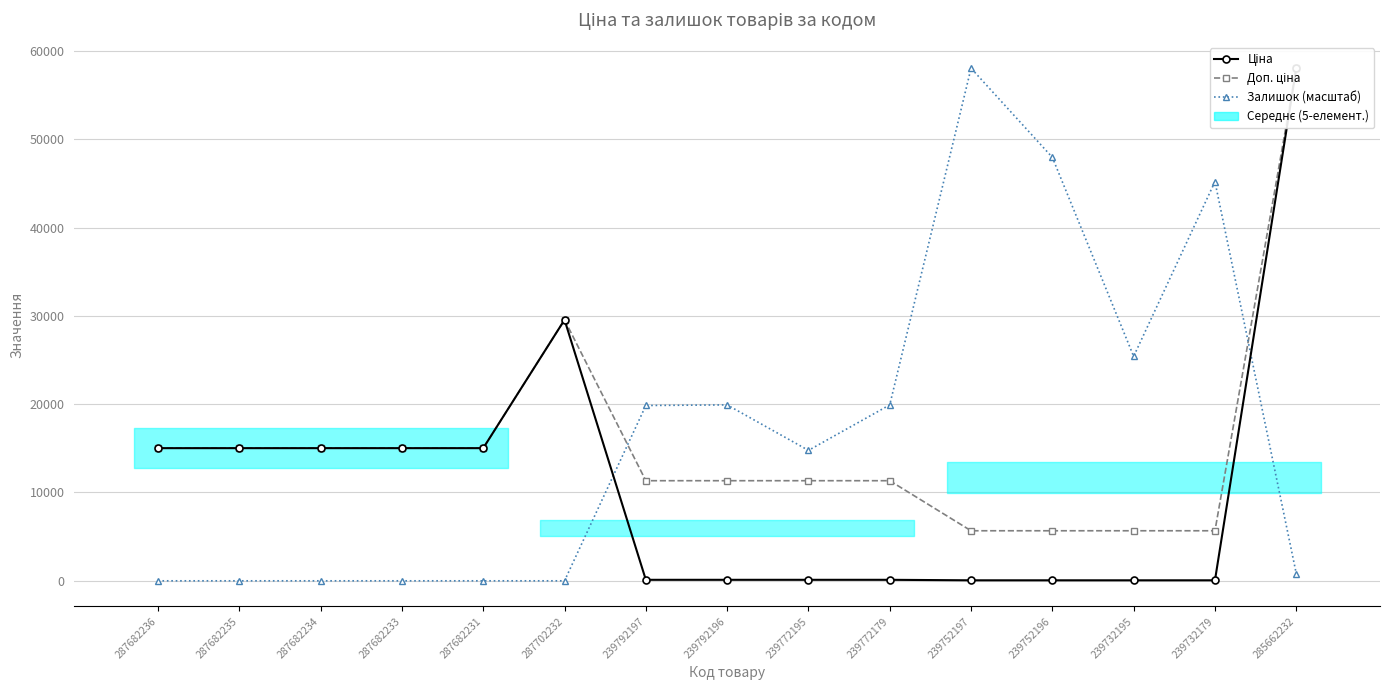

Between 239772195 and 239752197, which series saw the biggest shift?

Залишок (масштаб)